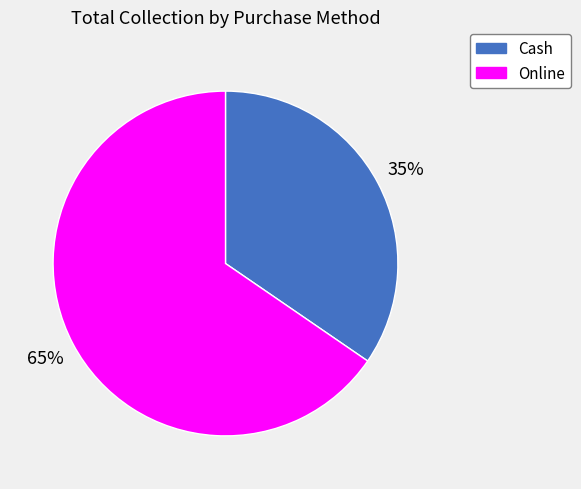

To the nearest percent, what is the combined percentage of Cash and Online?

100%